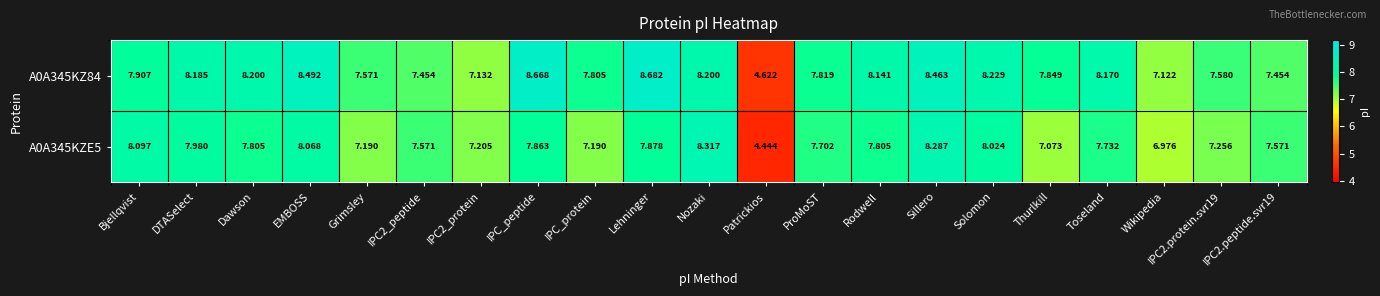

How many categories are shown in the chart?

21